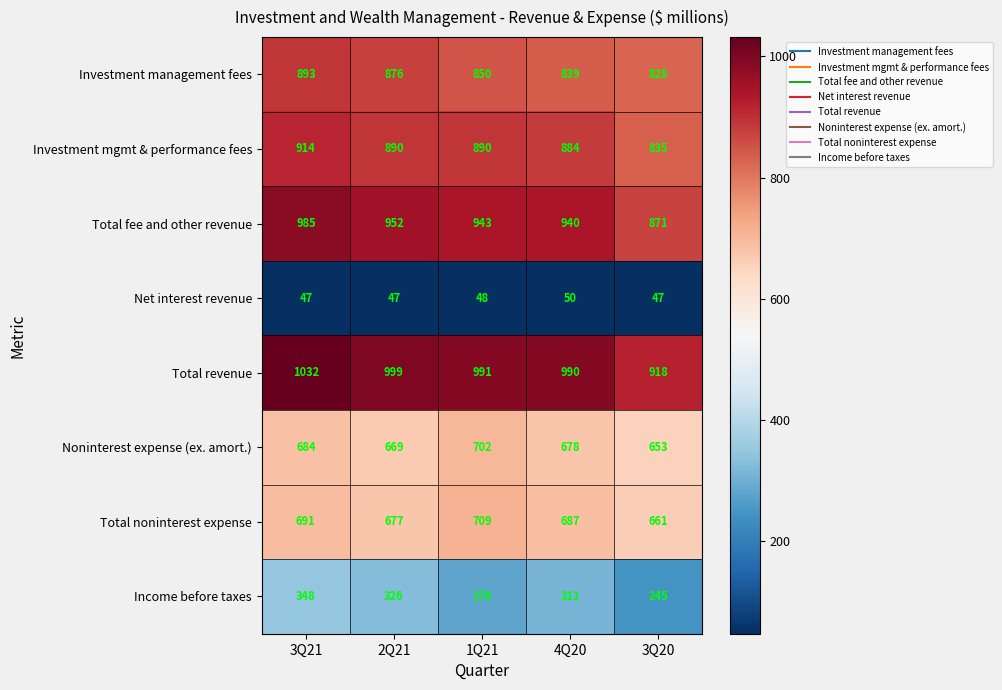

How many data points does each series have?

5